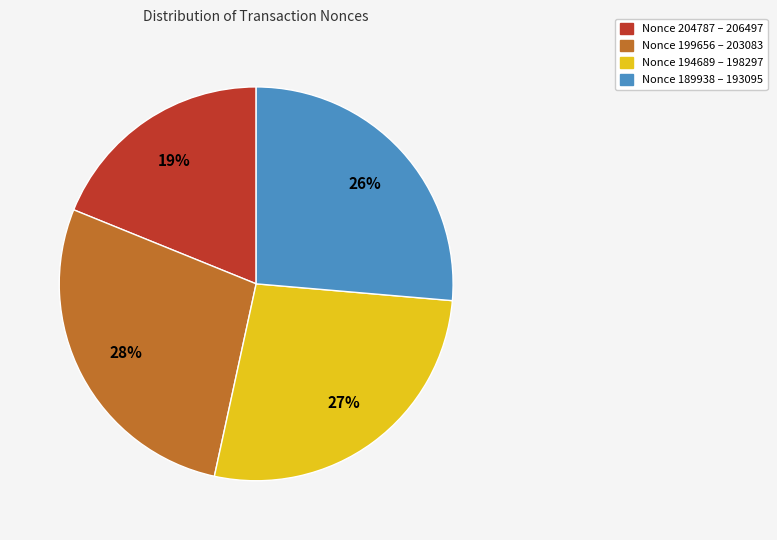

Which category has the smallest portion of the pie?

Nonce 204787 – 206497